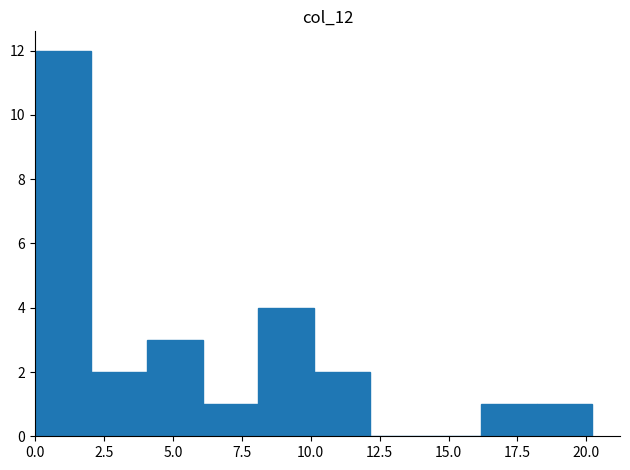

Reading left to right, transcribe this chart: for each bar, give the range it covers on the x-axis and its height. Neither the bar edges nor the heights are printed on the chart, so give them approximately, as read against the axes.

0 to 2: 12
2 to 4: 2
4 to 6: 3
6 to 8: 1
8 to 10: 4
10 to 12: 2
12 to 14: 0
14 to 16: 0
16 to 18: 1
18 to 20: 1